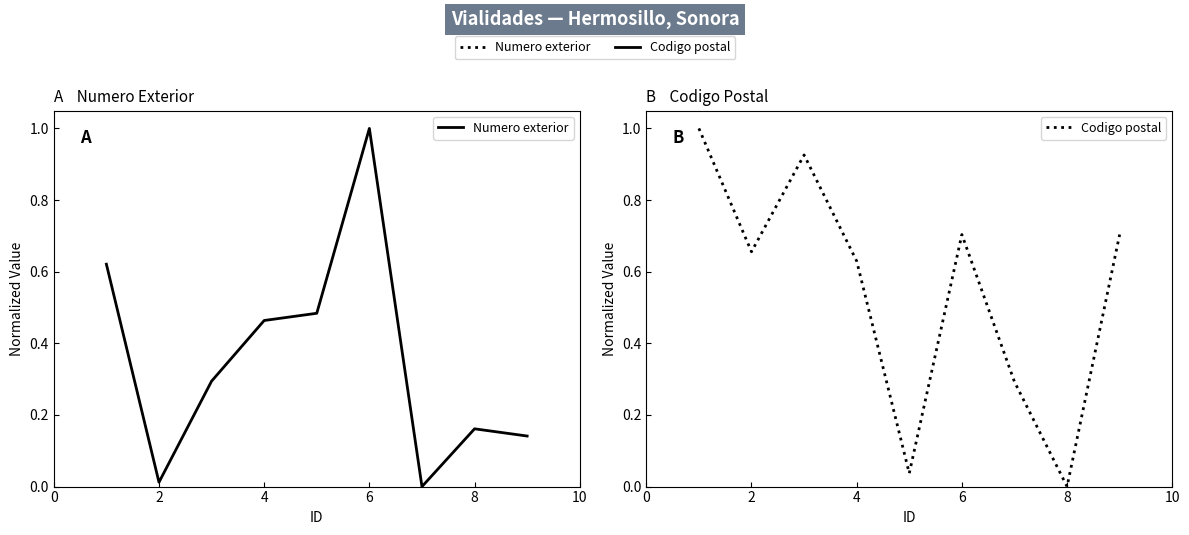

In Numero exterior, how many points are lower than both neighbors (excluding endpoints)?

2